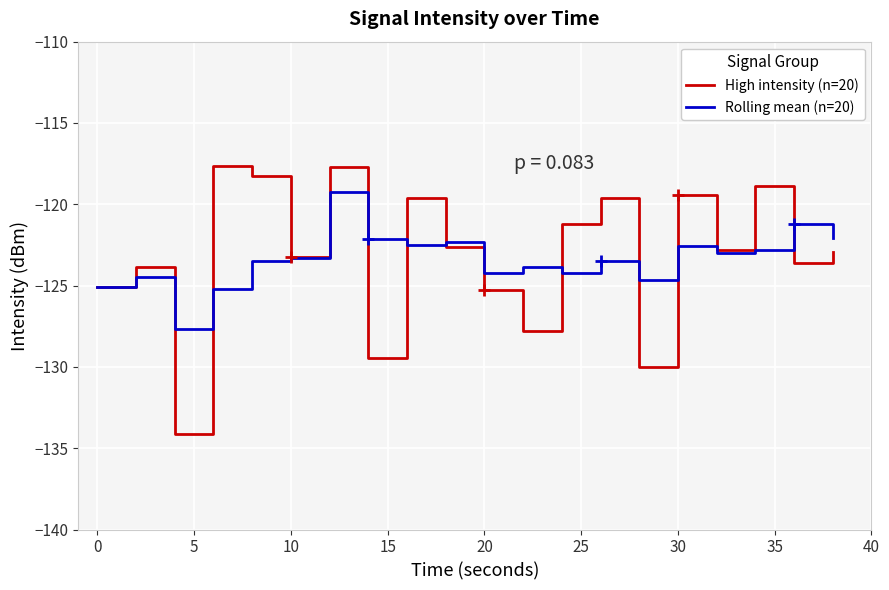

Which series has the widest spread of values?

High intensity (n=20)